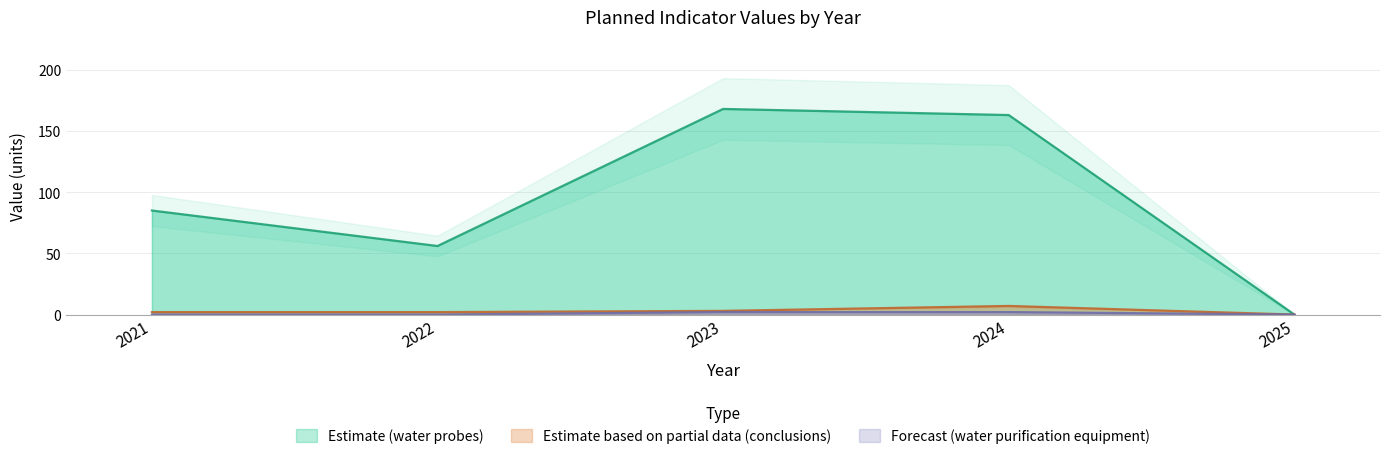

Which category has the lowest value in the Forecast (water purification equipment) series?

2021